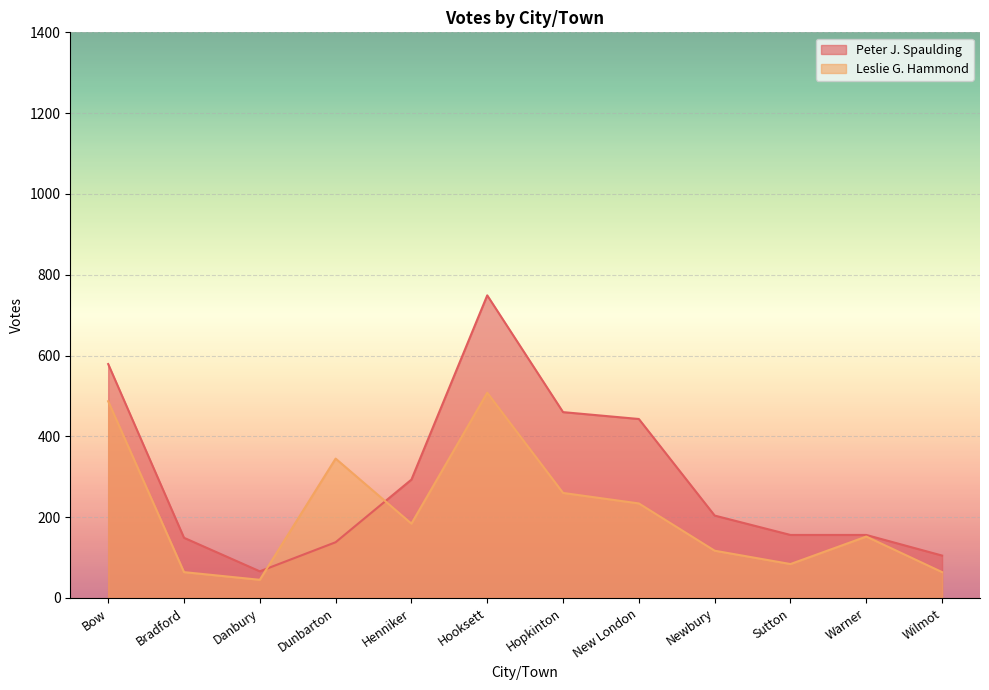

How many times do Leslie G. Hammond and Peter J. Spaulding cross each other?

2